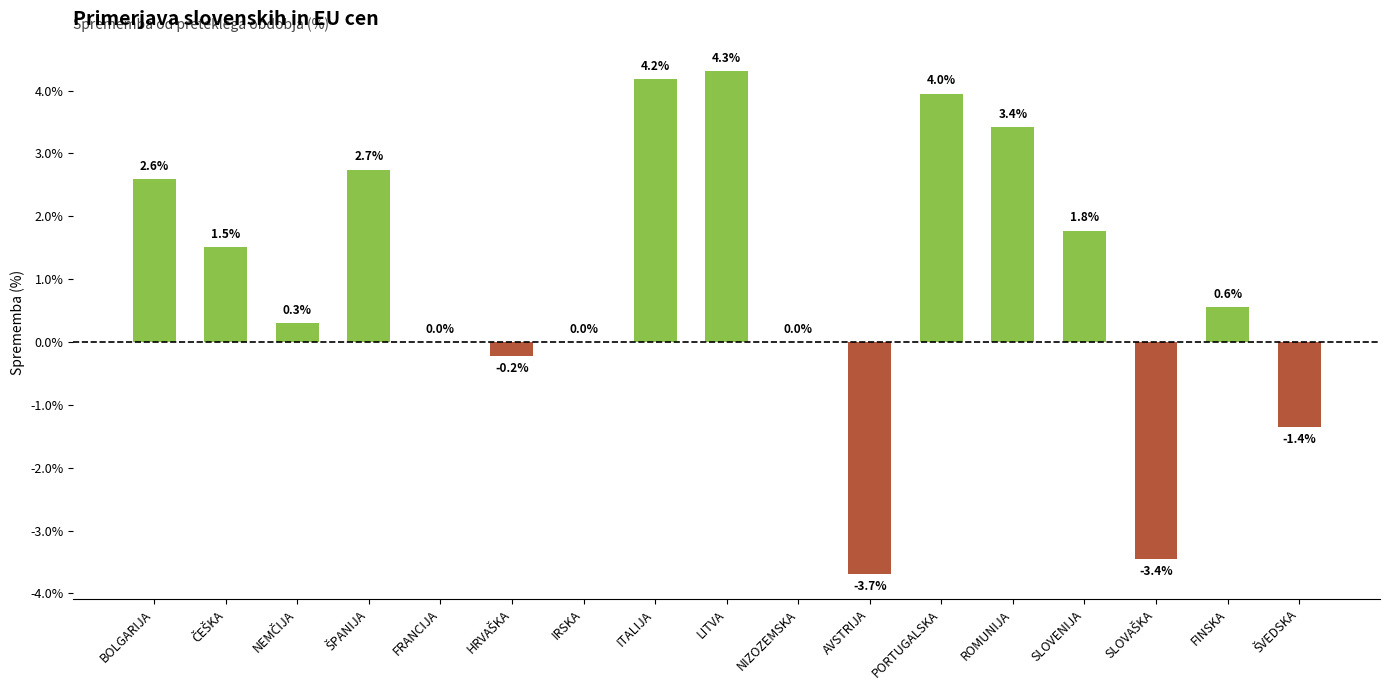

True or false: the data shows 3.7 at BOLGARIJA.

False